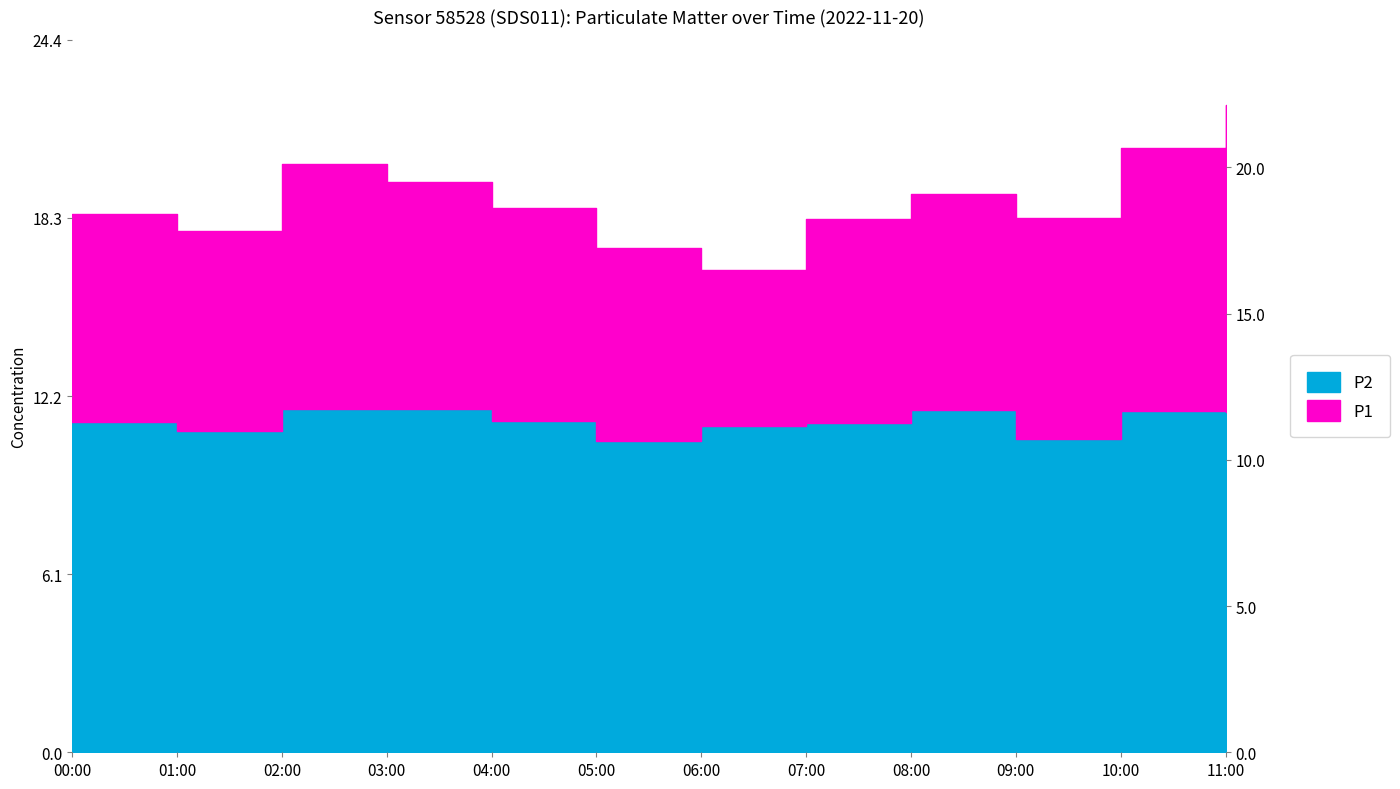

What is the sum of the P2 values at 03:00 and 05:00?

22.4